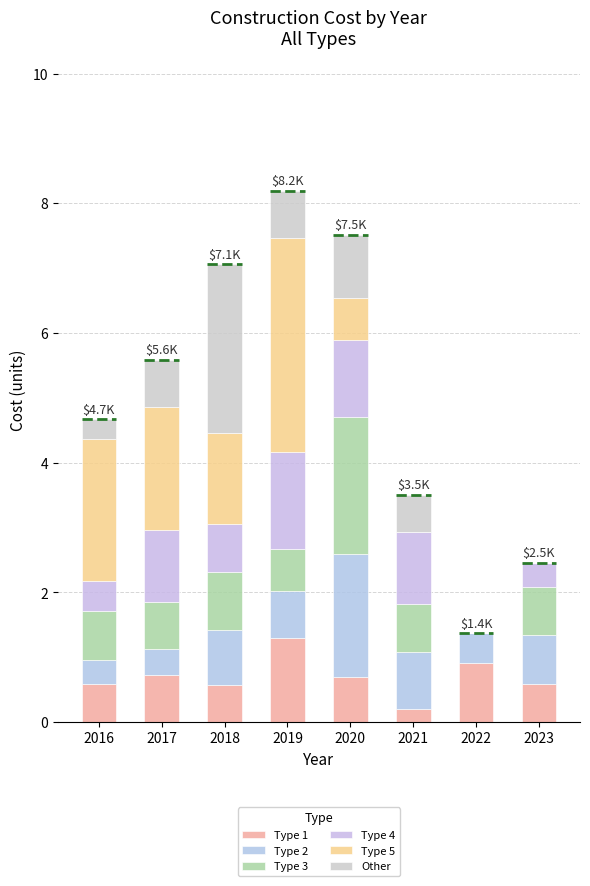

Are the bars grouped side by side (vs. stacked)?

No